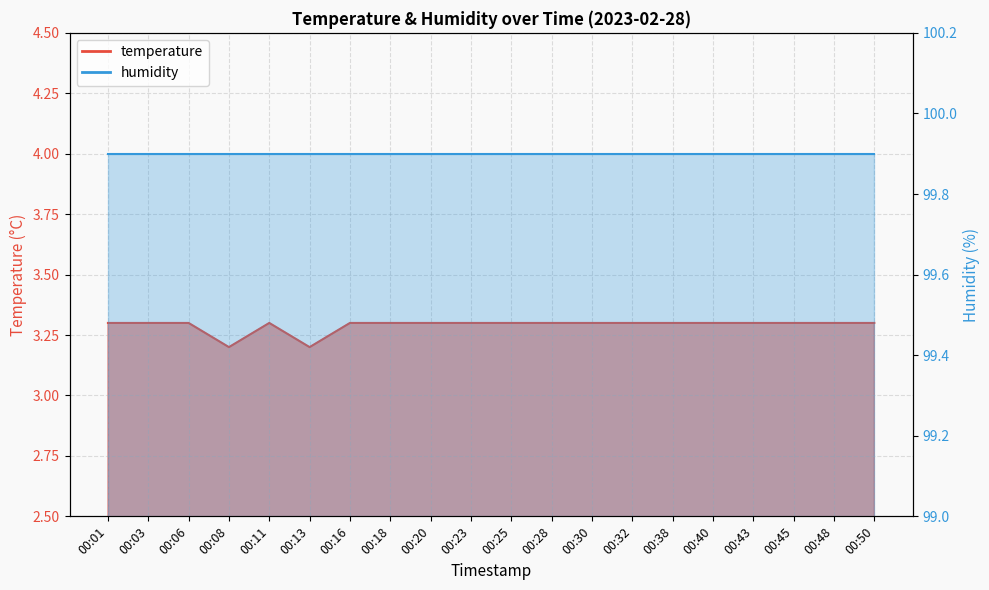

True or false: the data has more than 0 interior local peaks.

True